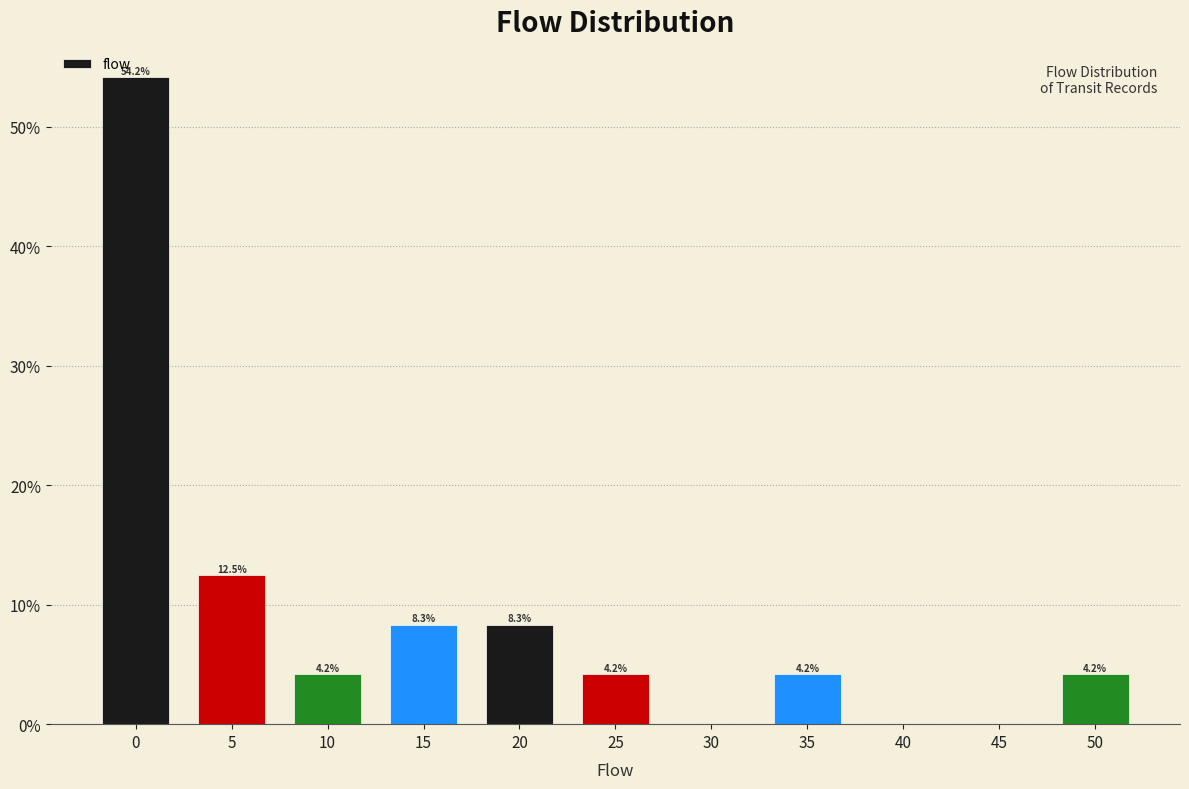

Reading left to right, transcribe all the data shown in this chart.

0=54.2	5=12.5	10=4.2	15=8.3	20=8.3	25=4.2	30=0.0	35=4.2	40=0.0	45=0.0	50=4.2